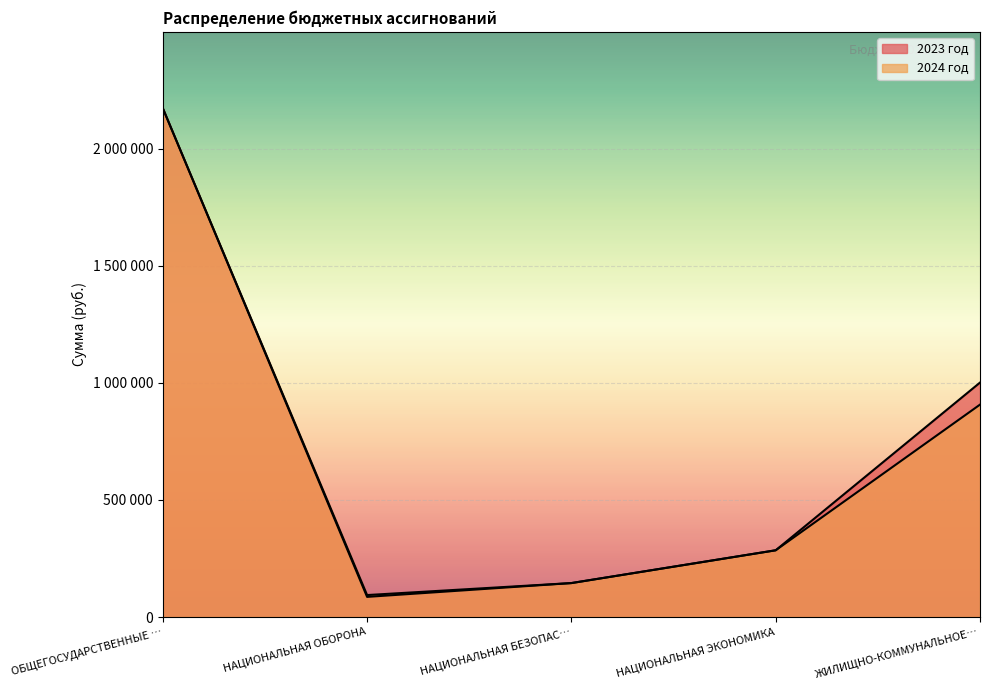

At which category does 2023 год reach its first local valley?

НАЦИОНАЛЬНАЯ ОБОРОНА